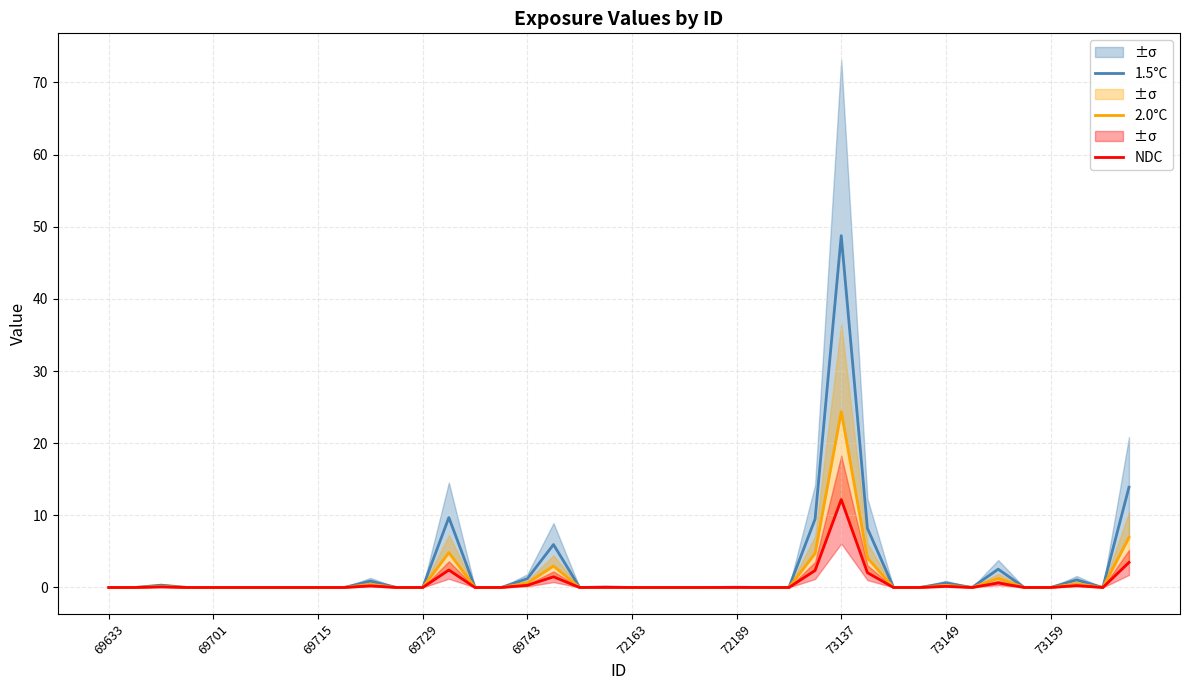

What are all the series names shown in the legend?

1.5°C, 2.0°C, NDC